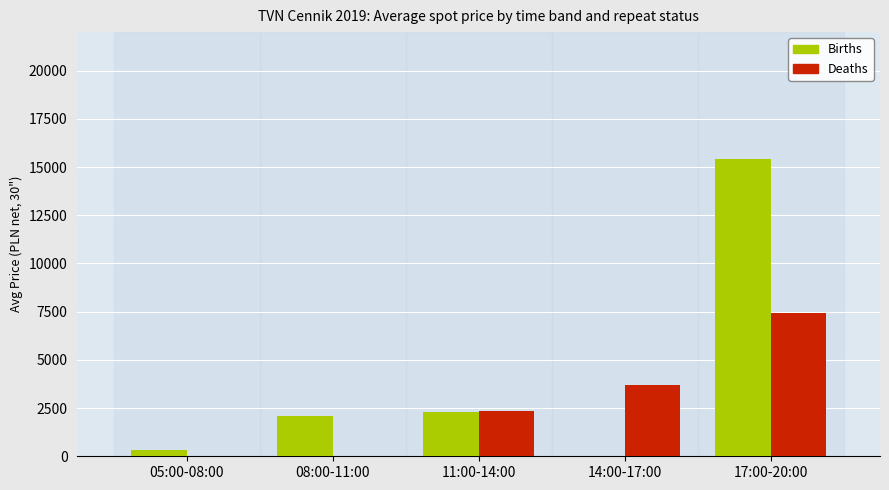

The value of Births at 17:00-20:00 is 4941. True or false?

False